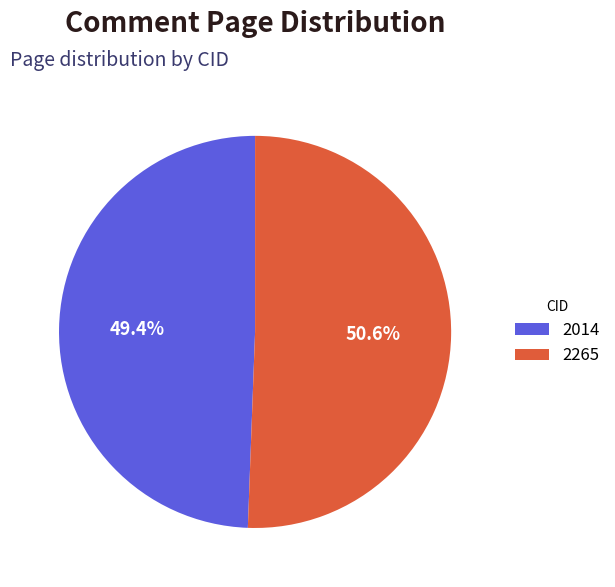

What percentage is NOT represented by 2265?

49.4%